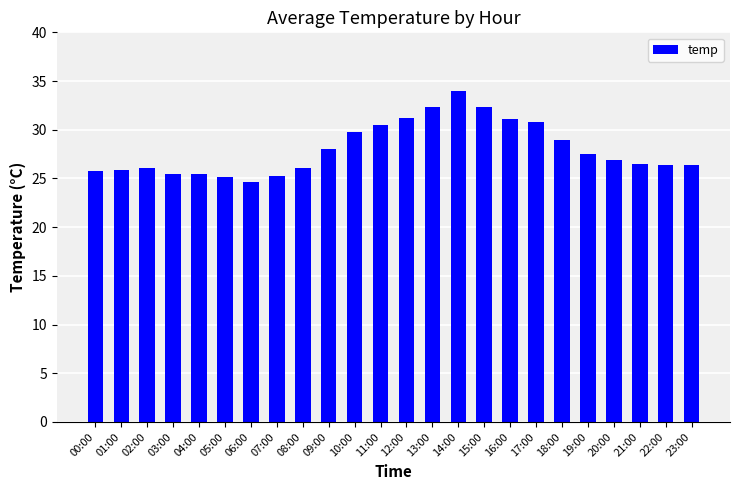

What is the difference between the values at 07:00 and 10:00?

4.5